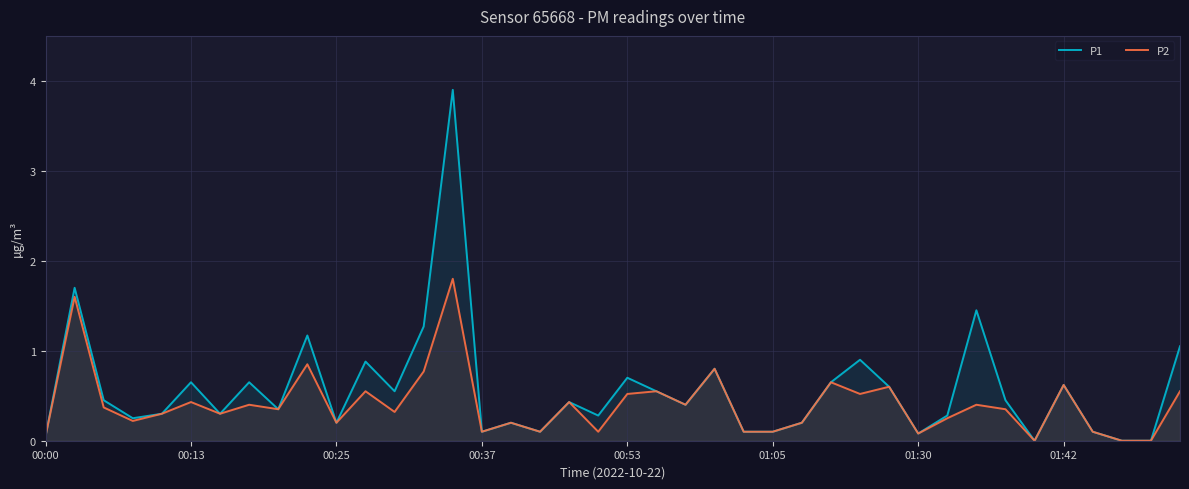

True or false: P1 has a value of 1.3 at 37.

False